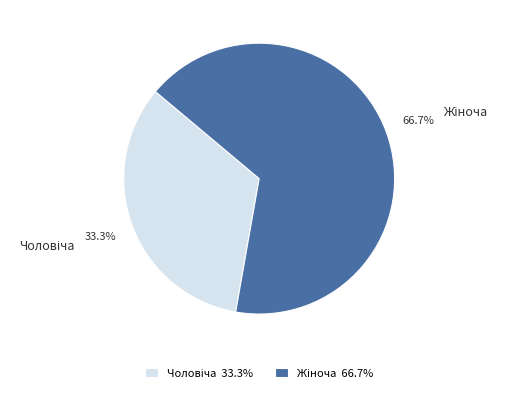

Is there a majority slice in this chart?

Yes